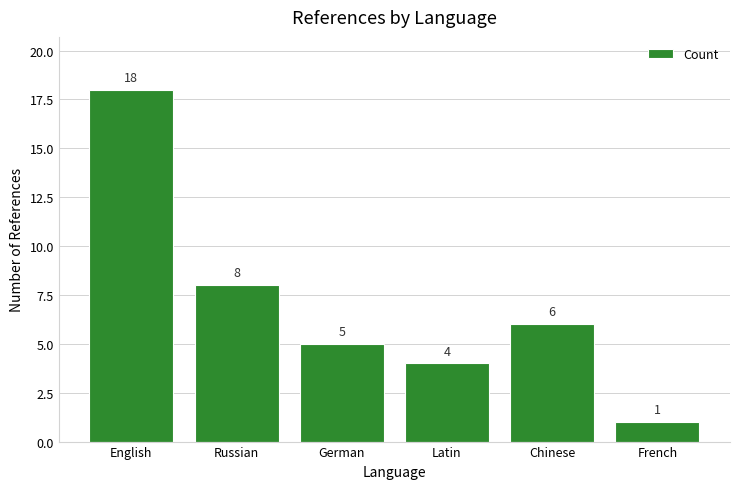

Reading right to left, what are all the values shown in this chart?

French=1	Chinese=6	Latin=4	German=5	Russian=8	English=18